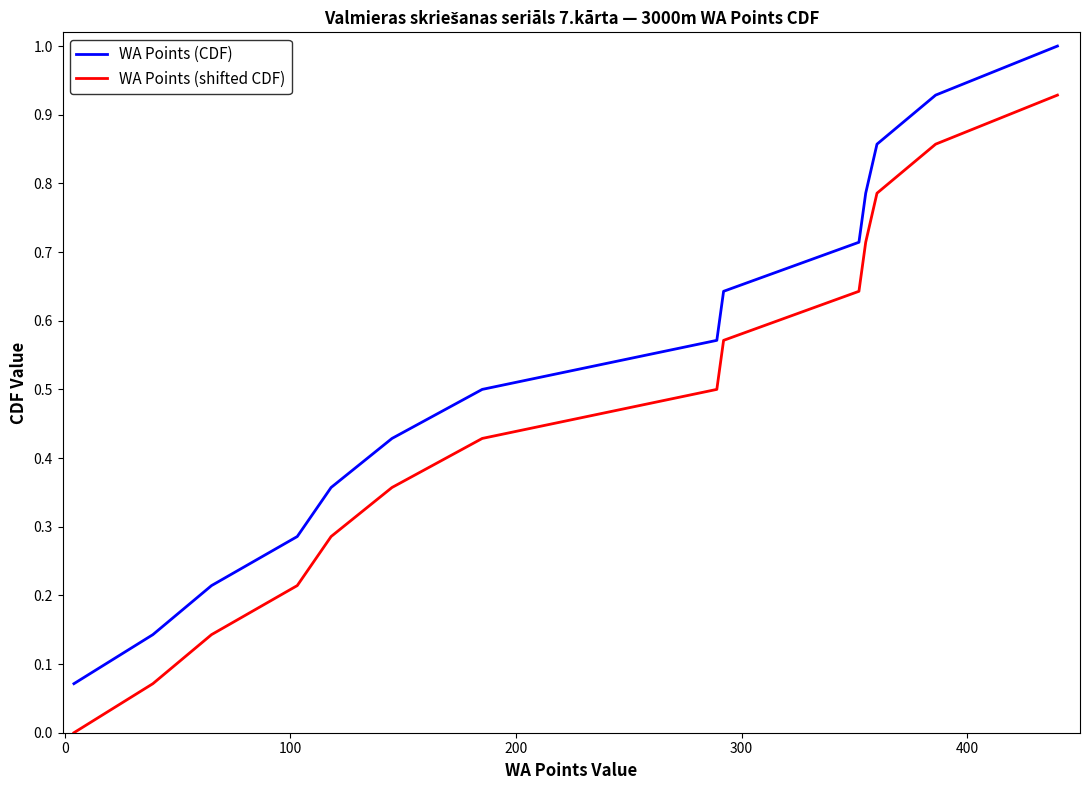

Which series has the largest total across all categories?

WA Points (CDF)